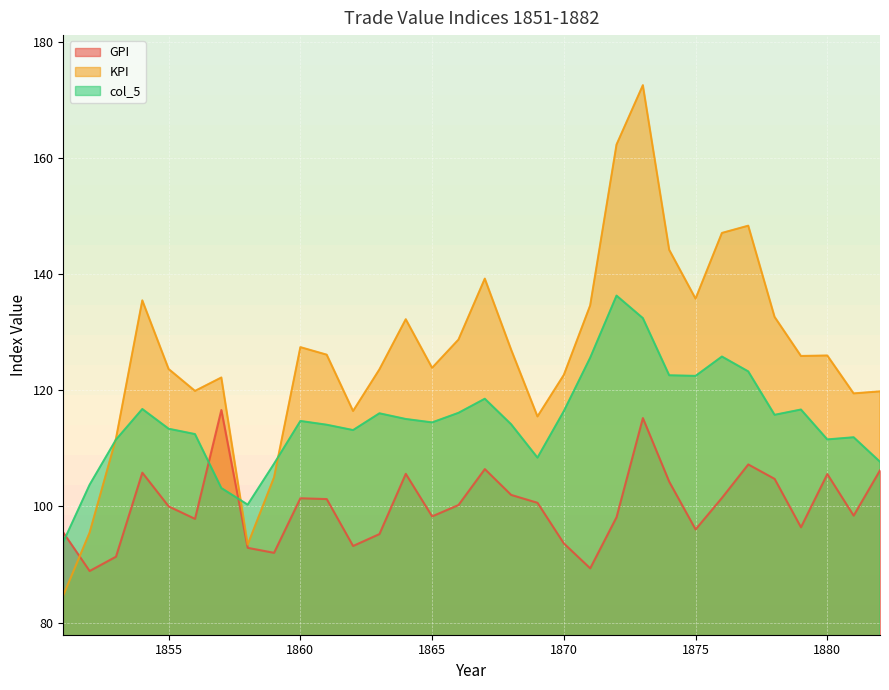

Is it true that KPI equals 149.9 at 1858?

False